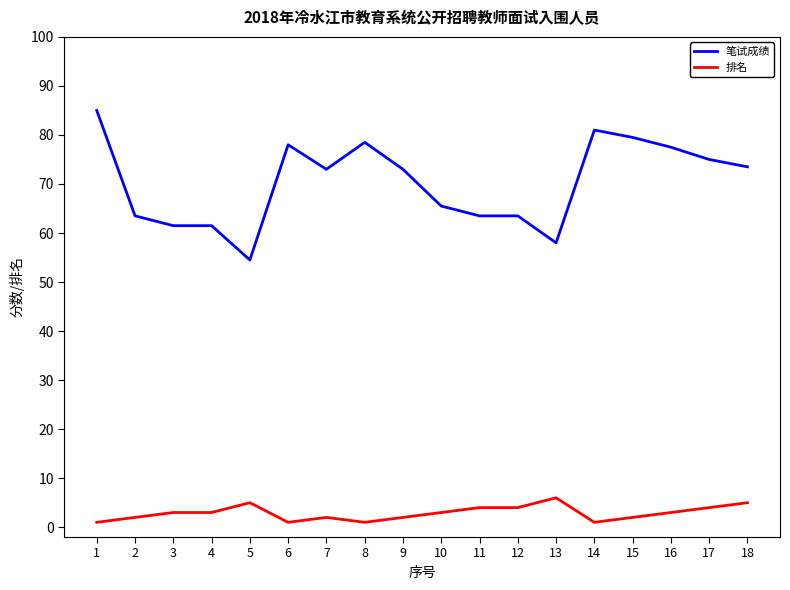

Is this an area chart (filled region under the line)?

No